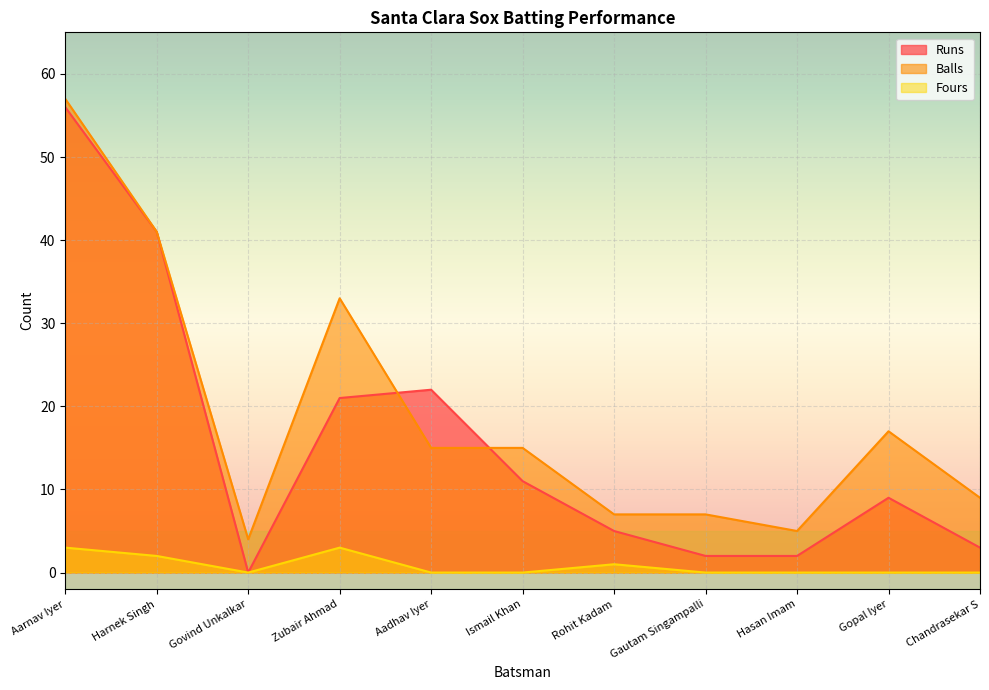

What is the sum of the Balls values at Zubair Ahmad and Harnek Singh?

74